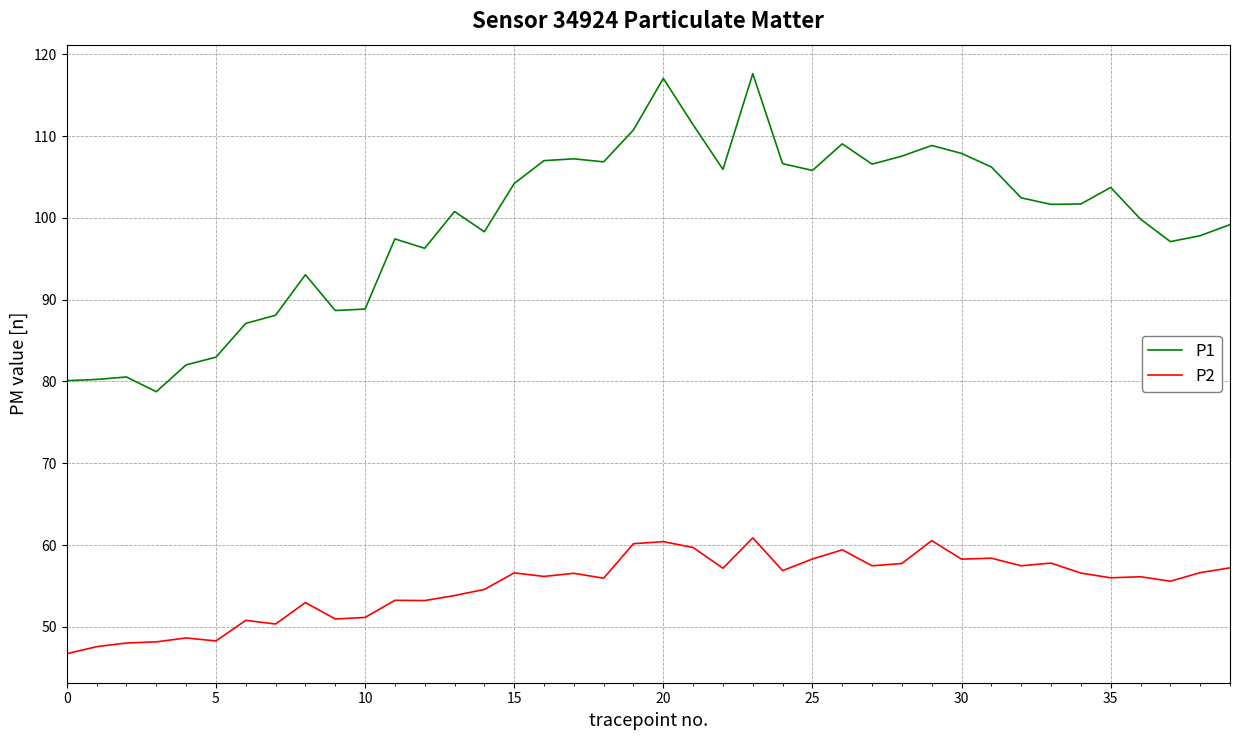

Which series has the largest range (max minus min)?

P1